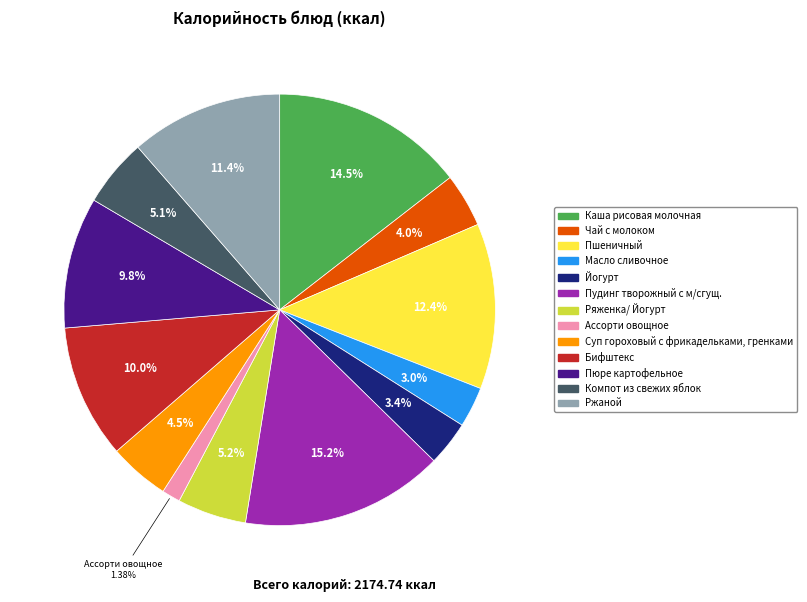

What portion of the pie excludes Пшеничный?

87.6%